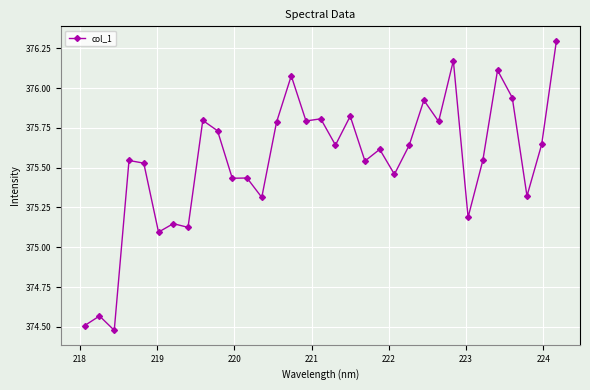

What is the greatest value displayed?

376.3